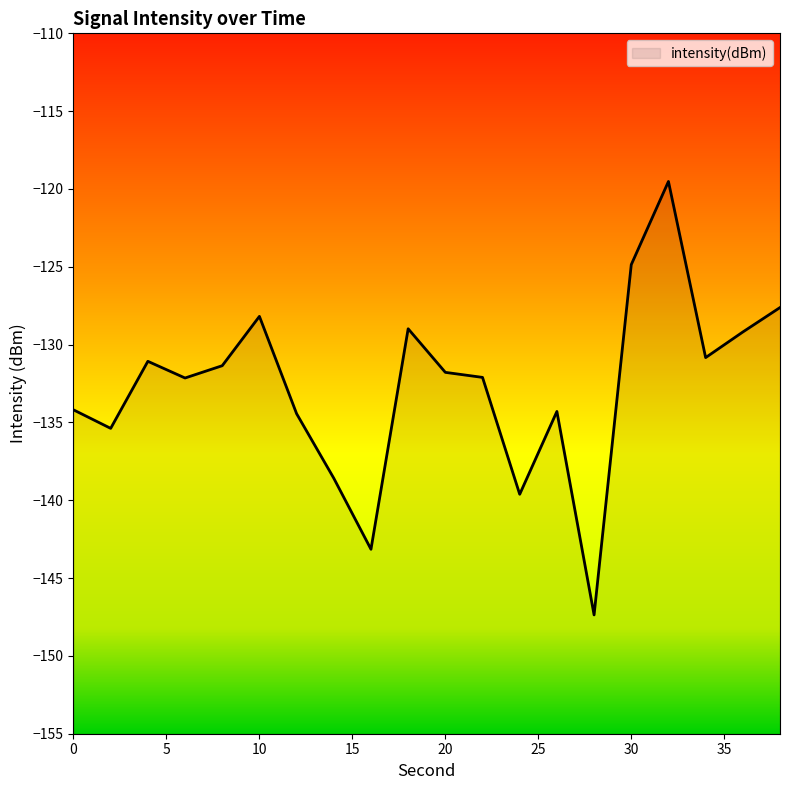

At which category does the data reach its first local peak?

4